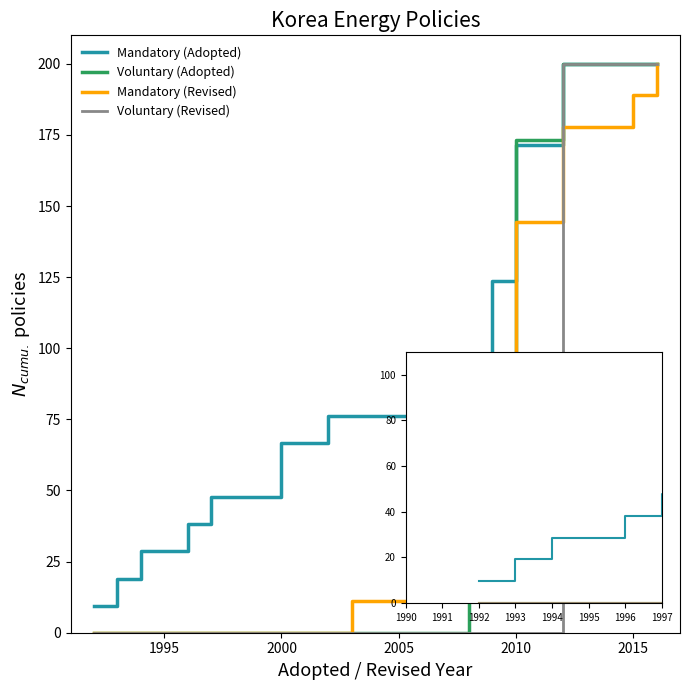

Reading left to right, what are all the values shown in this chart?

Mandatory (Adopted): 9.5	19.0	28.6	28.6	38.1	47.6	47.6	47.6	66.7	66.7	76.2	76.2	76.2	76.2	76.2	76.2	76.2	123.8	171.4	171.4	200.0	200.0	200.0	200.0	200.0
Voluntary (Adopted): 0.0	0.0	0.0	0.0	0.0	0.0	0.0	0.0	0.0	0.0	0.0	0.0	0.0	0.0	0.0	0.0	13.3	66.7	173.3	173.3	200.0	200.0	200.0	200.0	200.0
Mandatory (Revised): 0.0	0.0	0.0	0.0	0.0	0.0	0.0	0.0	0.0	0.0	0.0	11.1	11.1	11.1	11.1	11.1	11.1	88.9	144.4	144.4	177.8	177.8	177.8	188.9	200.0
Voluntary (Revised): 0.0	0.0	0.0	0.0	0.0	0.0	0.0	0.0	0.0	0.0	0.0	0.0	0.0	0.0	0.0	0.0	0.0	0.0	0.0	0.0	200.0	200.0	200.0	200.0	200.0